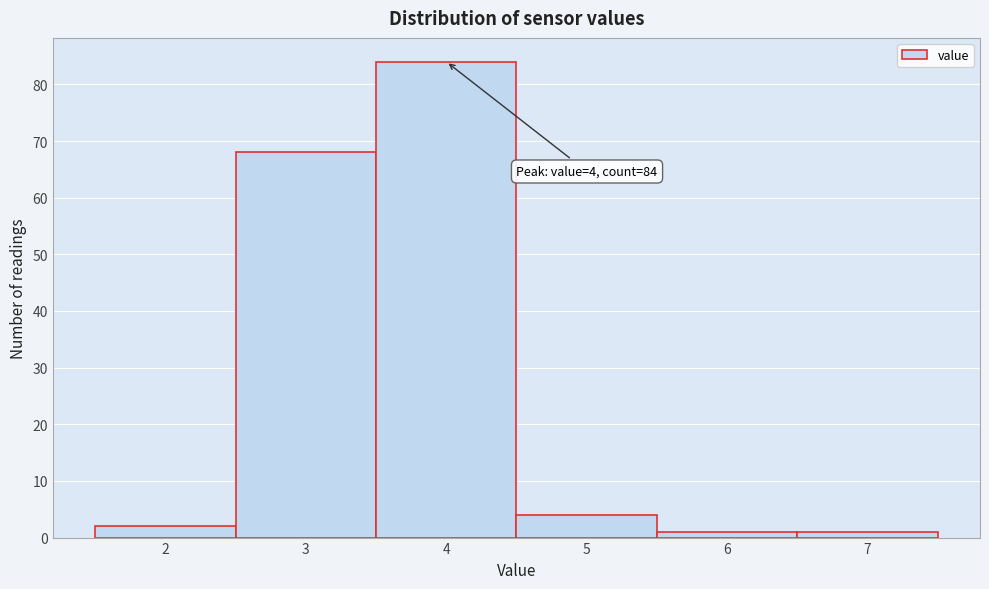

Which range on the x-axis has the tallest bar?

3.5 to 4.5